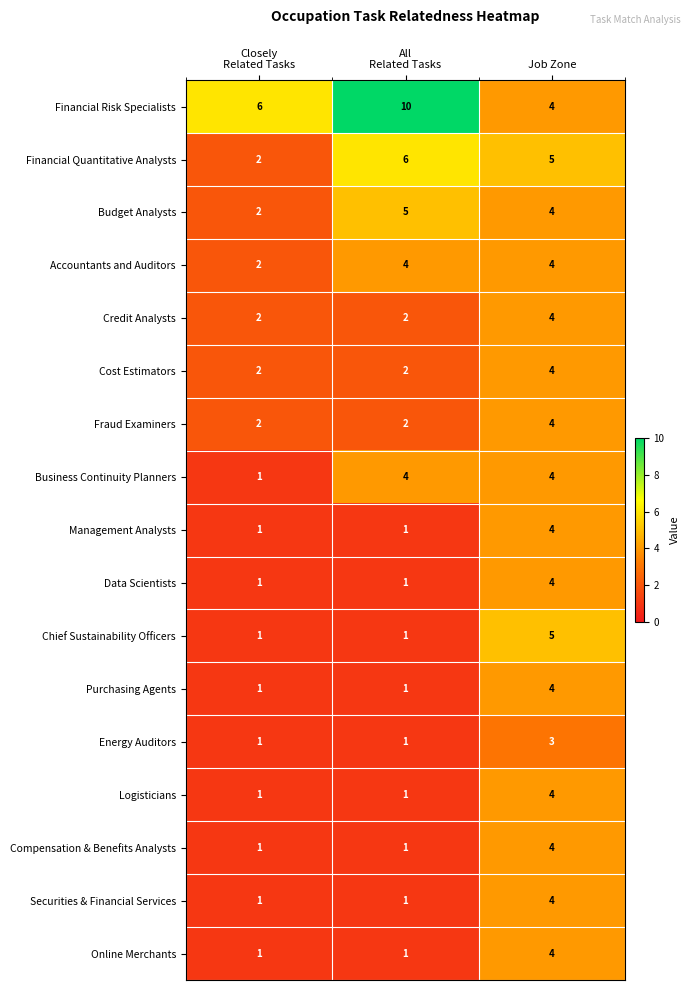

What is the maximum value shown in the chart?

10